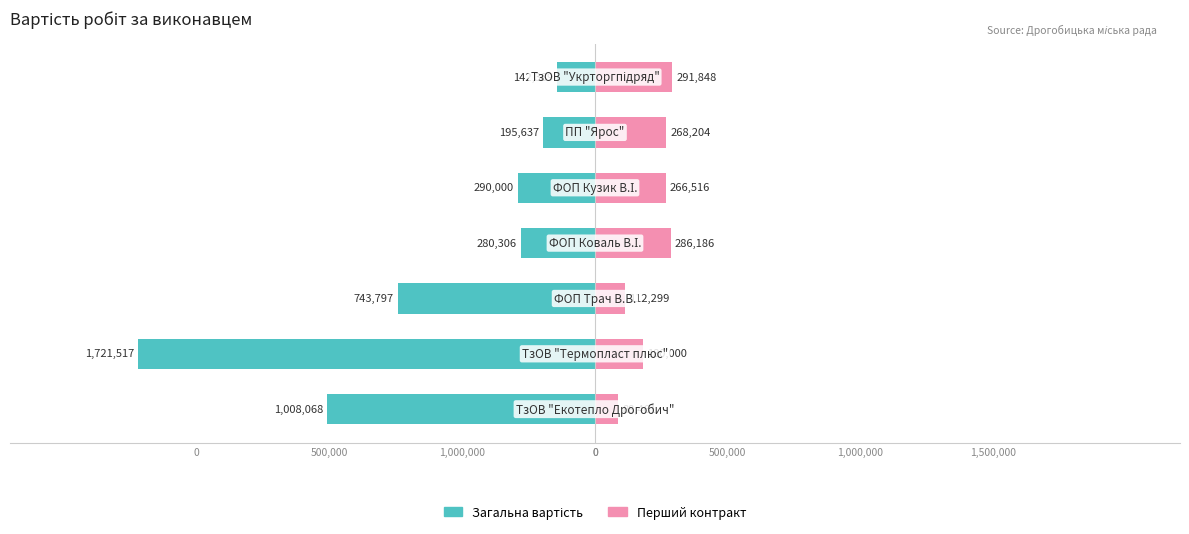

Read the Перший контракт value at 1,000,000.

180000.0